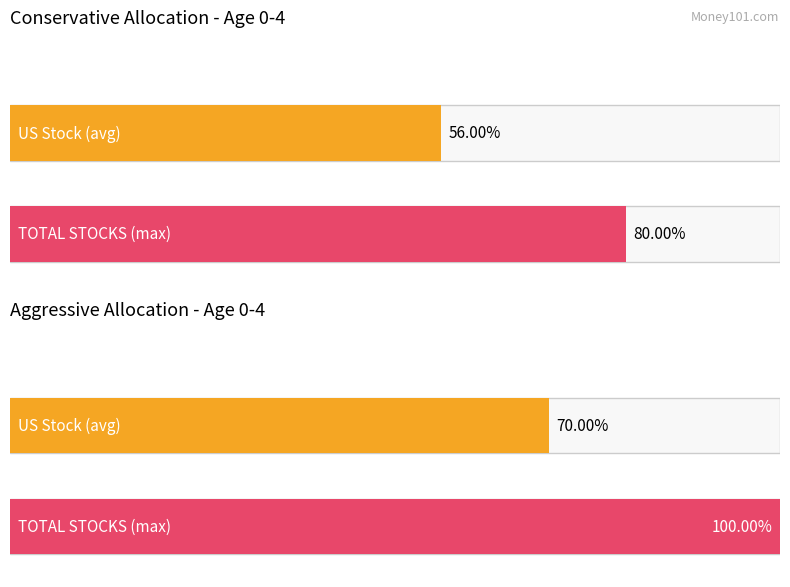

How many data points does each series have?

2